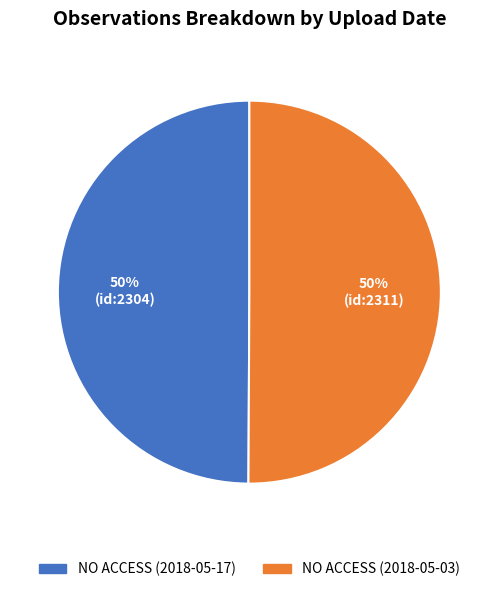

Is it true that NO ACCESS (2018-05-03) is 50% of the pie?

True